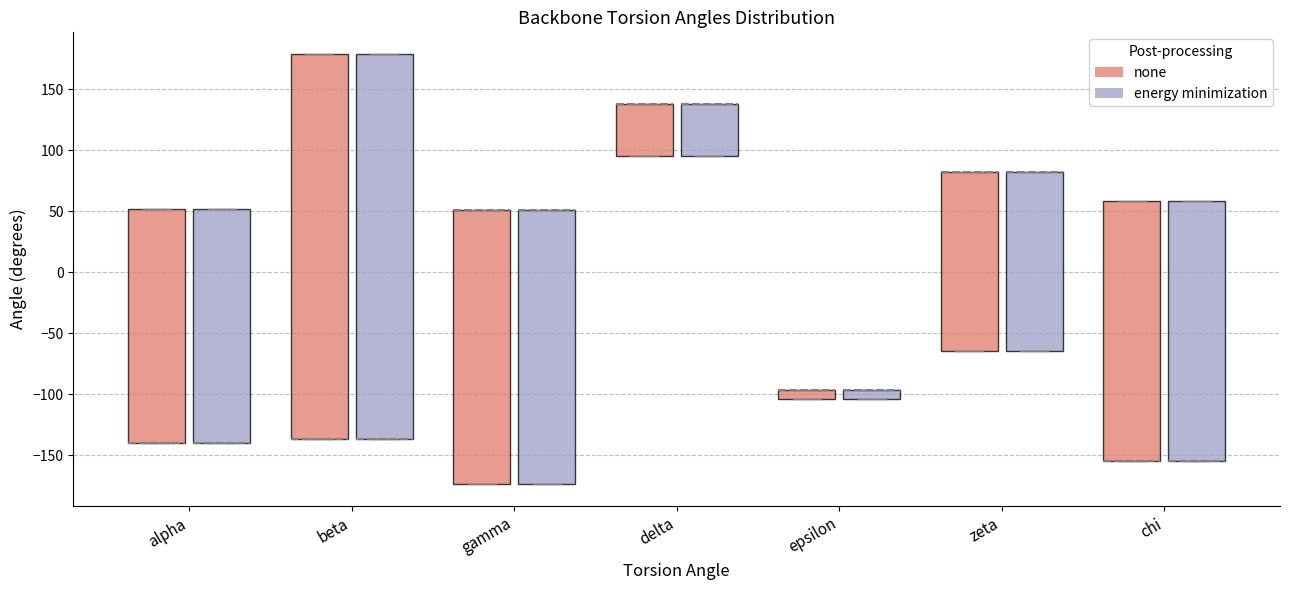

Where is the lower edge of the box for zeta (energy minimization) on the y-axis? The values are not printed on the chart, so give them approximately, as read against the axis.

-65